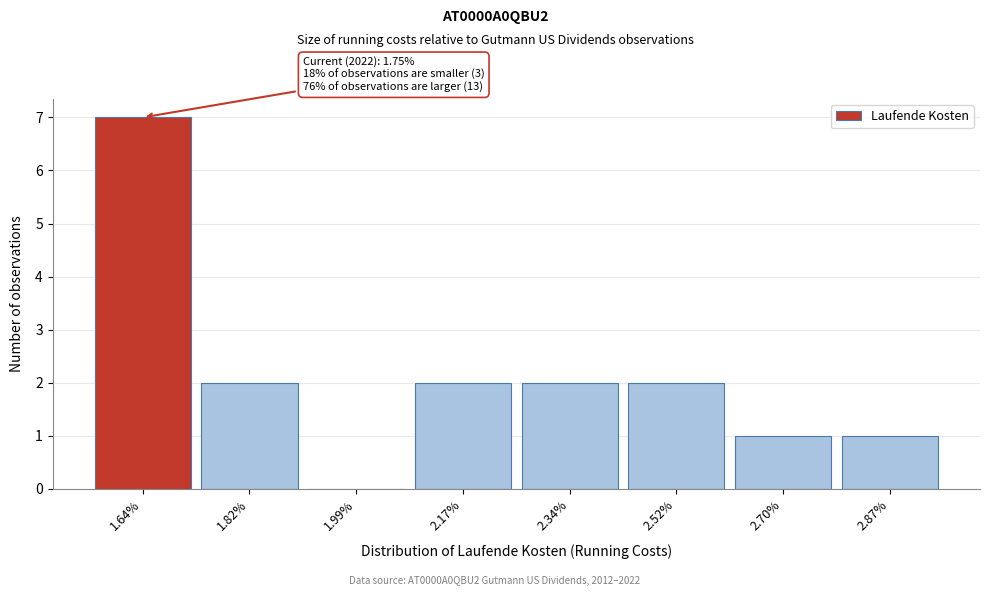

Reading left to right, transcribe all the data shown in this chart.

1.64%=7	1.82%=2	1.99%=0	2.17%=2	2.34%=2	2.52%=2	2.70%=1	2.87%=1